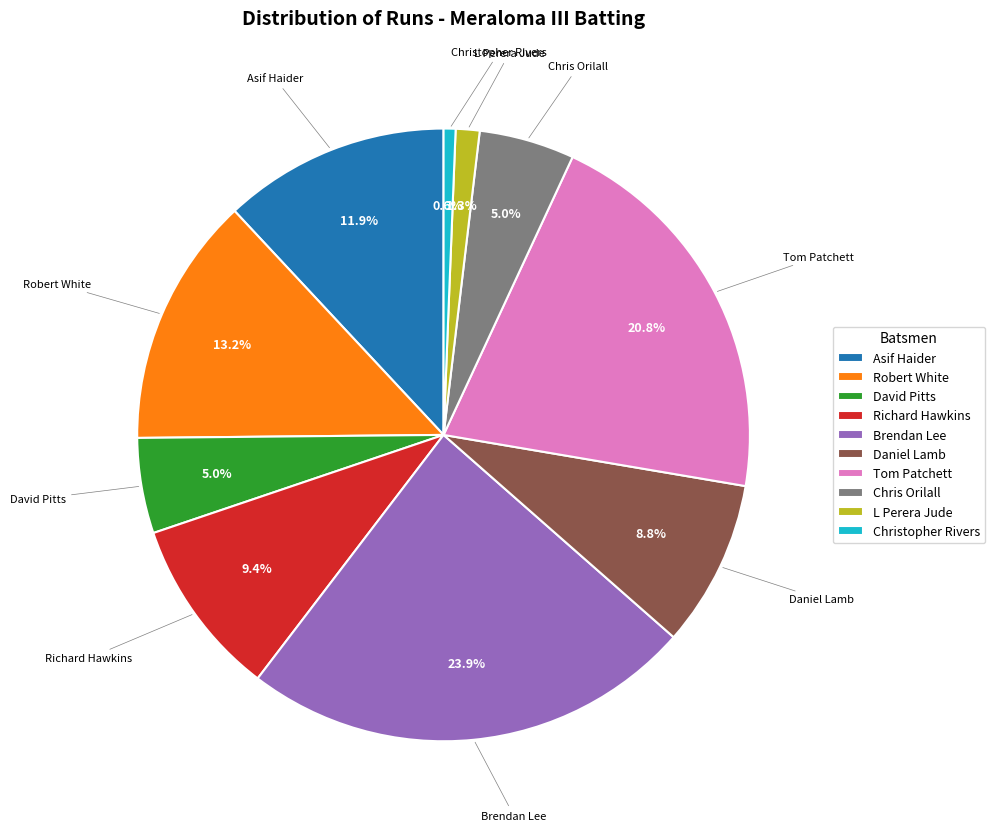

Which slice is the largest?

Brendan Lee